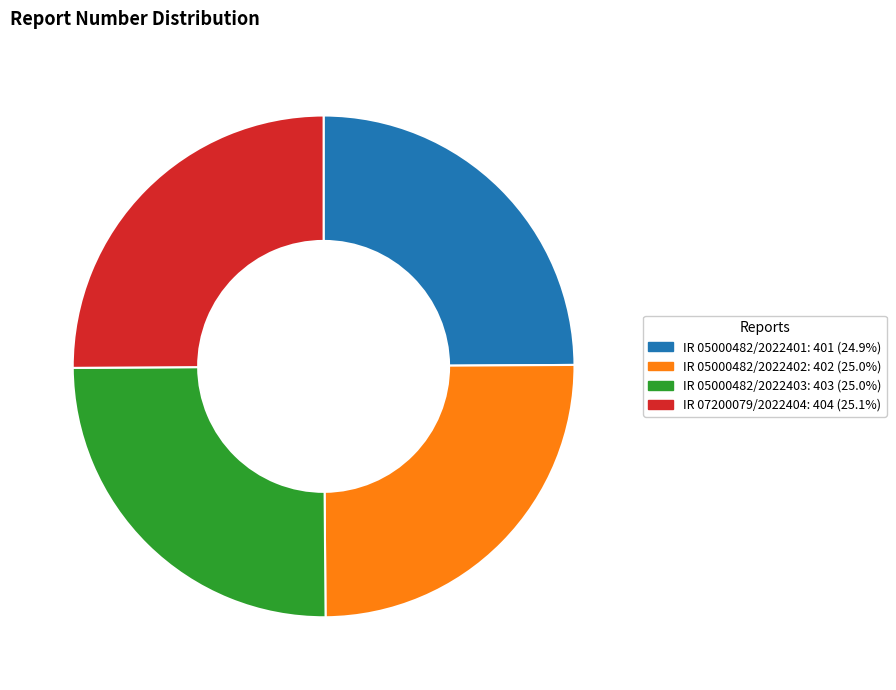

What is the ratio of the value at IR 05000482/2022403 to the value at IR 07200079/2022404?

1.0